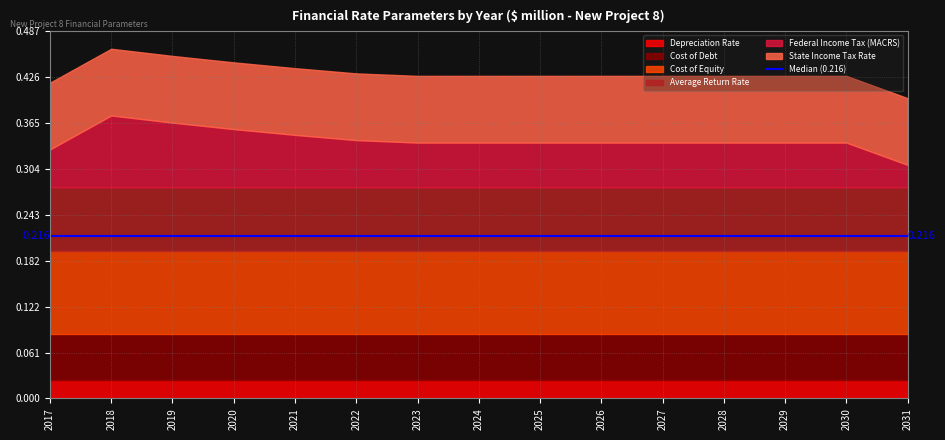

True or false: Cost of Debt has more than 1 interior local peaks.

False